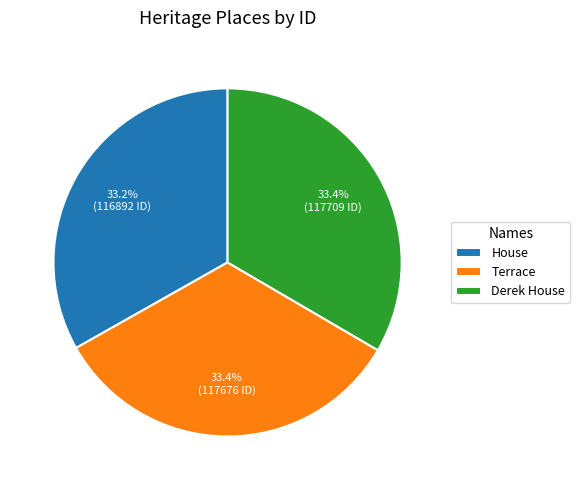

Is Terrace the majority of the pie?

No